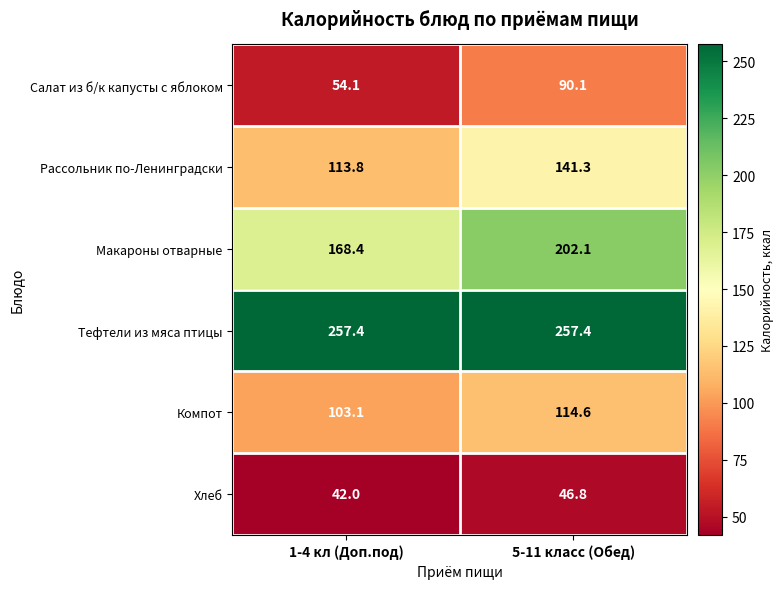

Which series has the largest range (max minus min)?

Салат из б/к капусты с яблоком